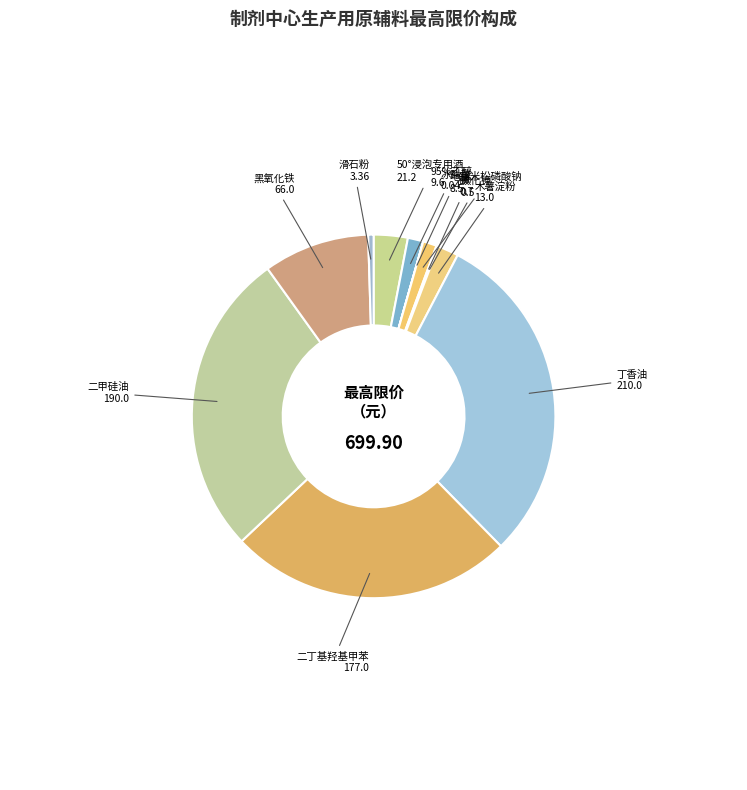

Rank the categories by value from highest to lowest.

丁香油
210.0, 二甲硅油
190.0, 二丁基羟基甲苯
177.0, 黑氧化铁
66.0, 50°浸泡专用酒
21.2, 木薯淀粉
13.0, 95%乙醇
9.6, 地塞米松磷酸钠
8.5, 滑石粉
3.36, 碘
0.7, 碘化钾
0.5, 冰醋酸
0.04